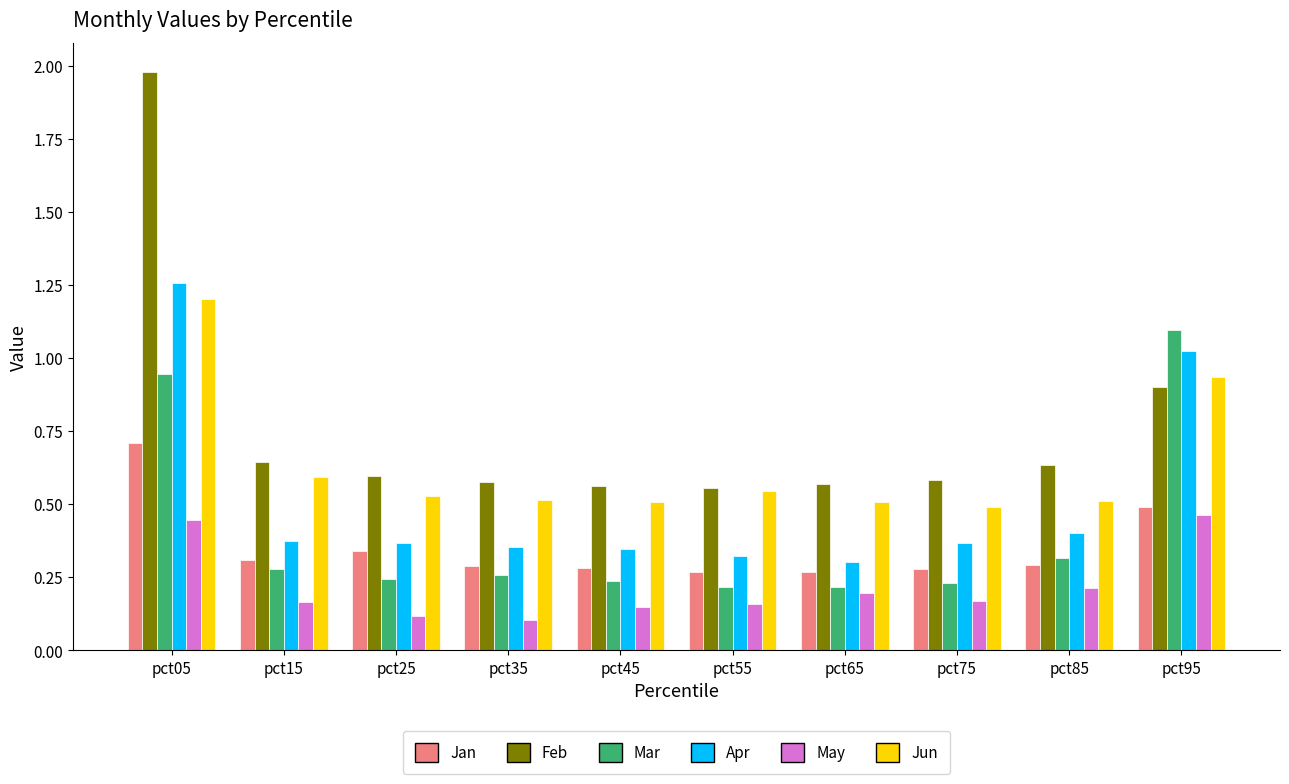

How many series are shown in this chart?

6